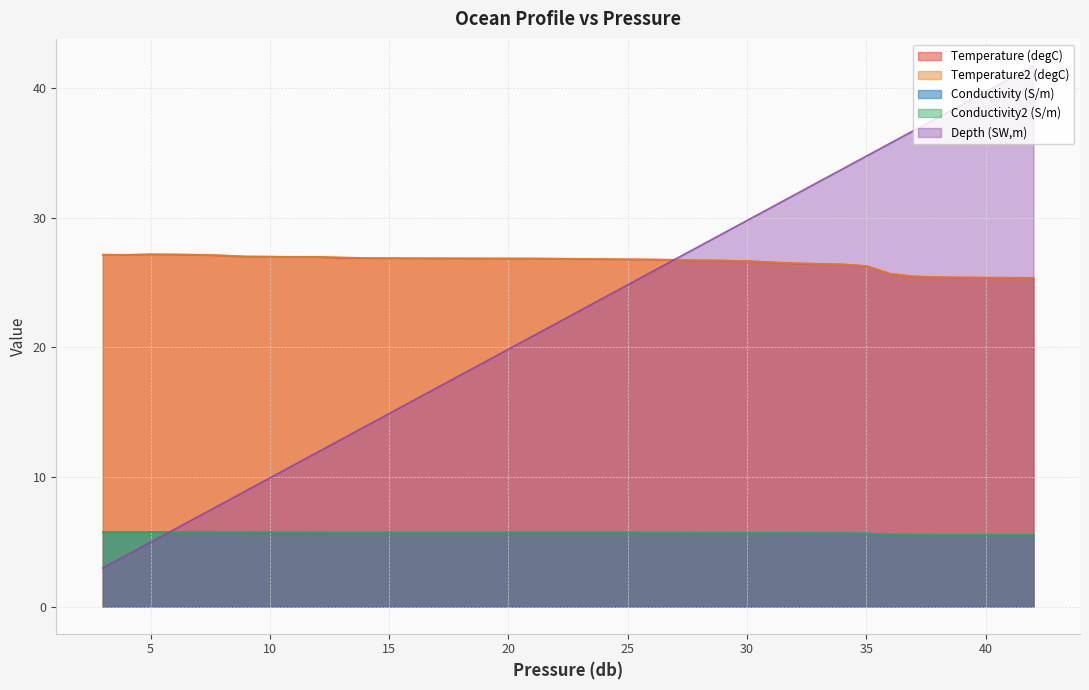

What is the difference between the highest and lowest values at 8?

21.4